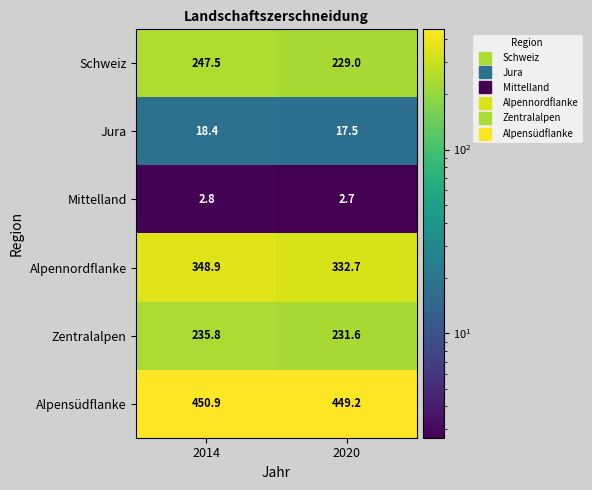

Count the number of data series in this chart.

6